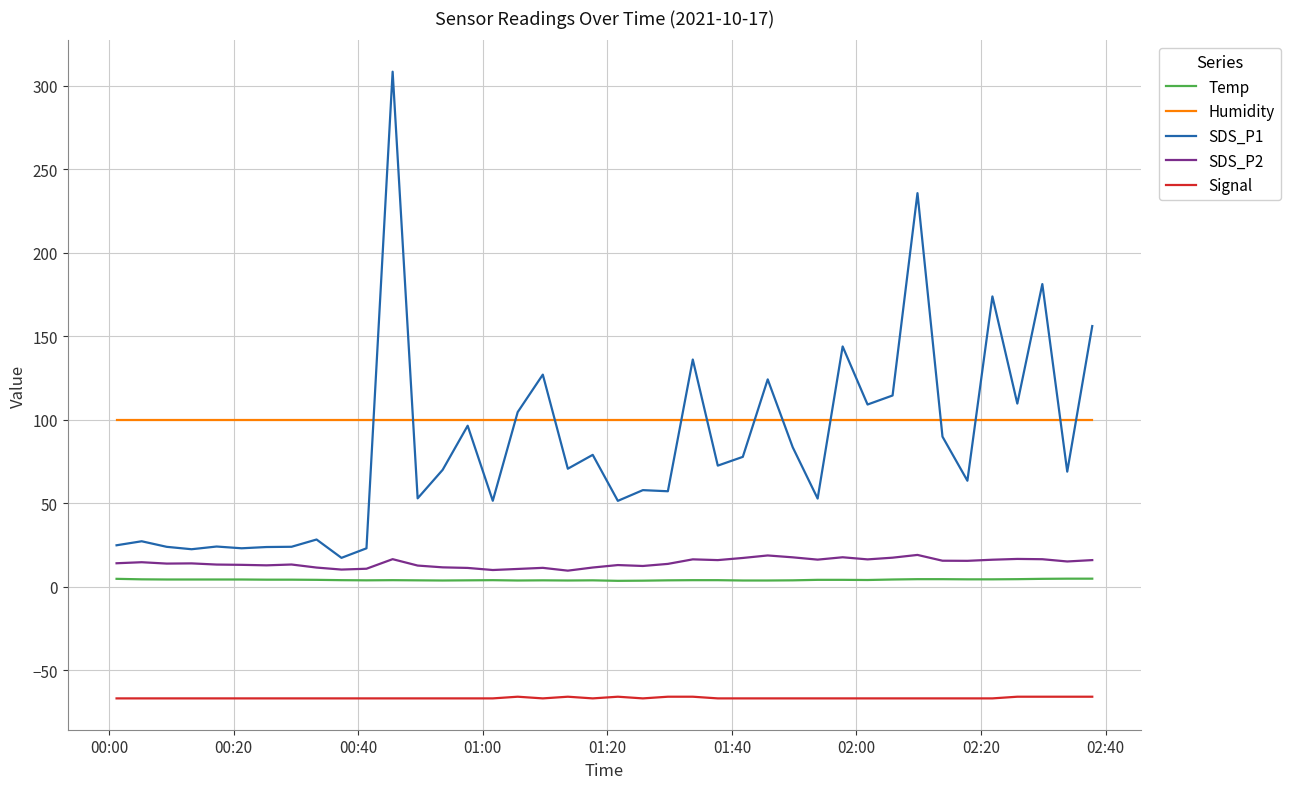

True or false: SDS_P1 and SDS_P2 cross at least once.

False